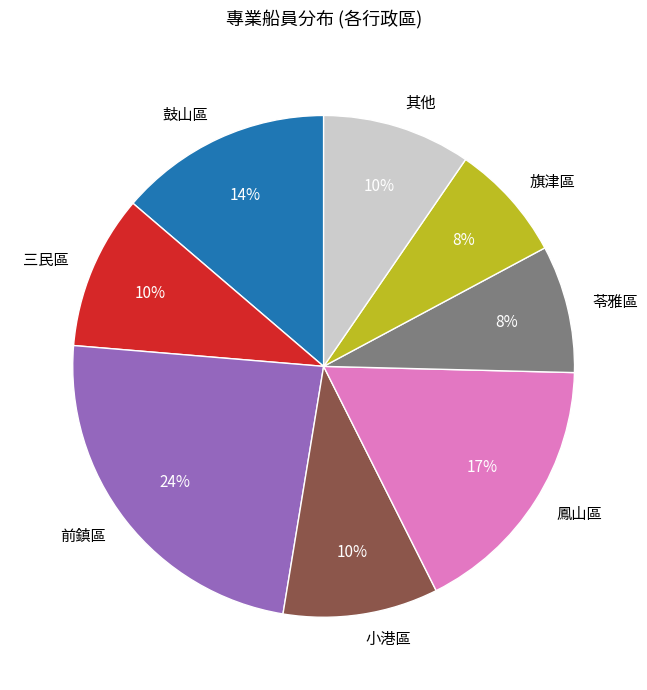

To the nearest percent, what is the difference between the largest and smallest slice percentages?

16%